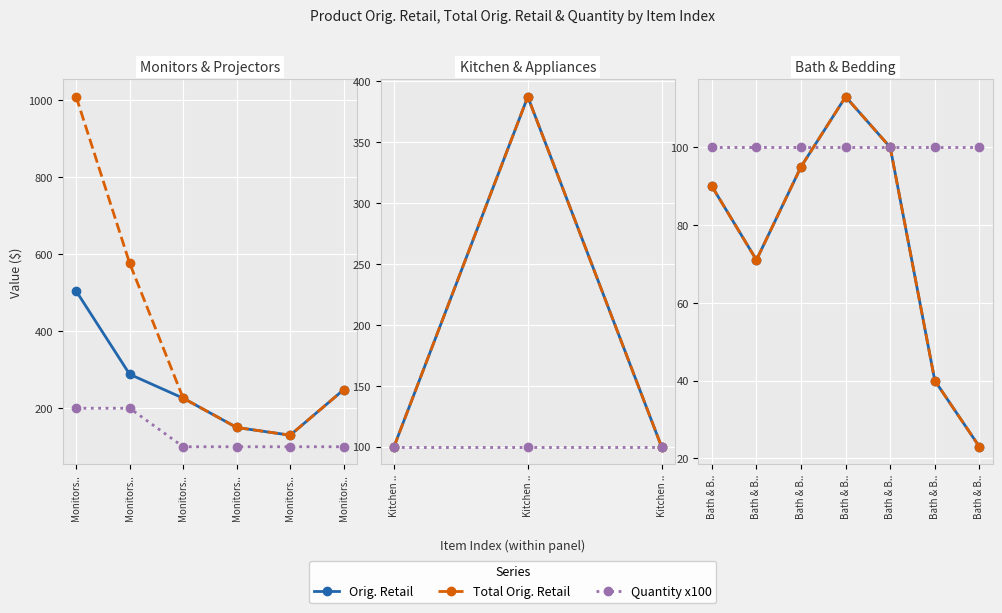

What is the label of the 3rd point from the right?

Bath & B..